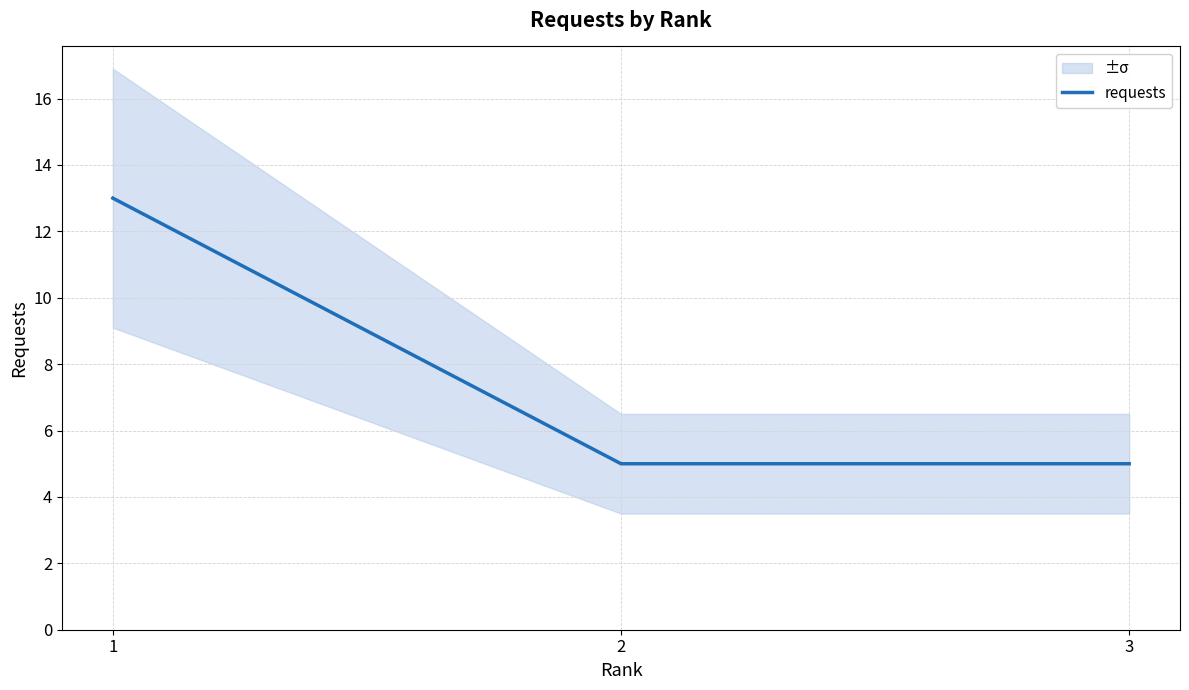

Where is the data nearest to the value 9?

1